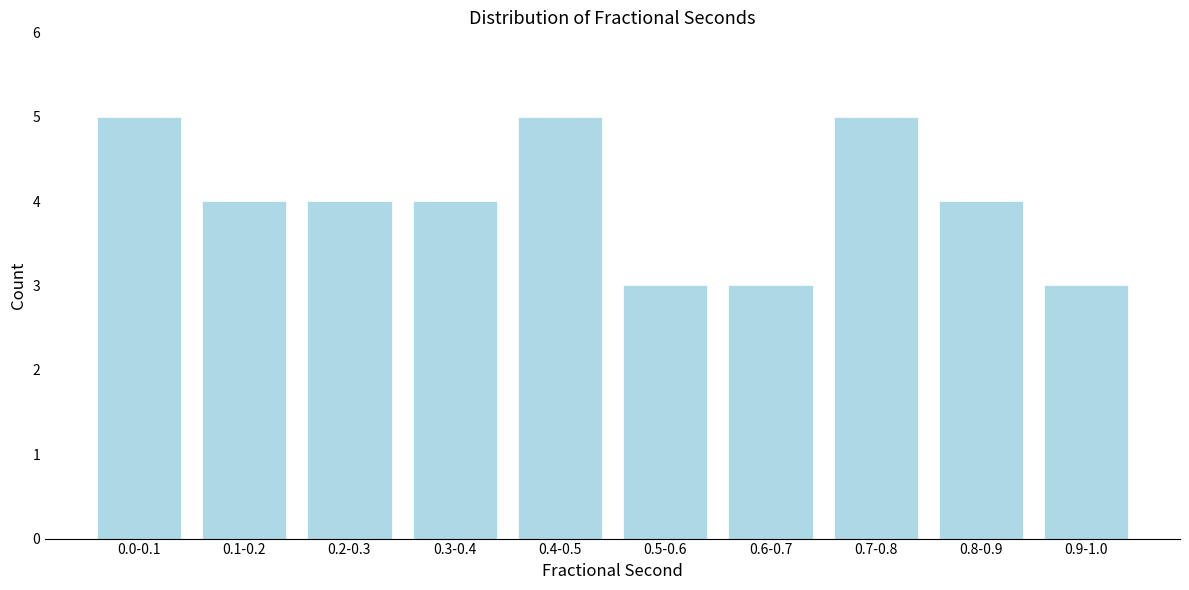

Reading left to right, list all the values displayed in this chart.

5	4	4	4	5	3	3	5	4	3